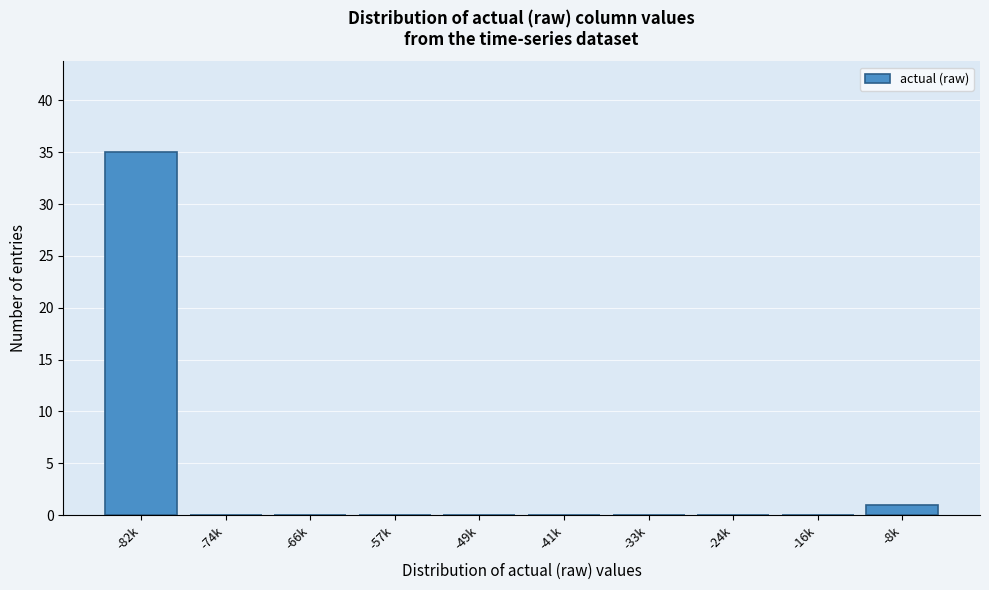

Reading left to right, extract all data points from this chart.

-82k=35	-74k=0	-66k=0	-57k=0	-49k=0	-41k=0	-33k=0	-24k=0	-16k=0	-8k=1